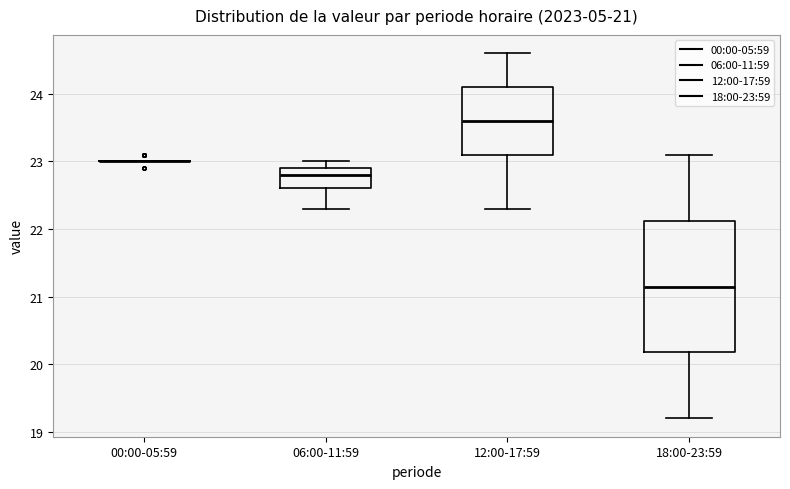

Comparing the boxes themselves (not the whiskers), which one is the tallest?

18:00-23:59